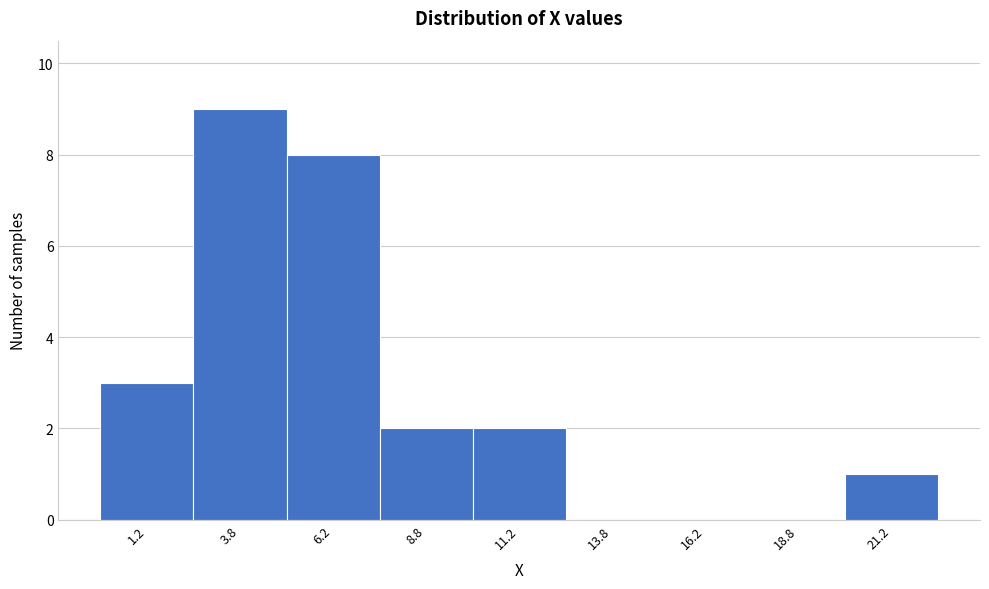

How tall is the bar that spans 5.0 to 7.5 on the x-axis? The values are not printed on the chart, so give them approximately, as read against the axis.

8